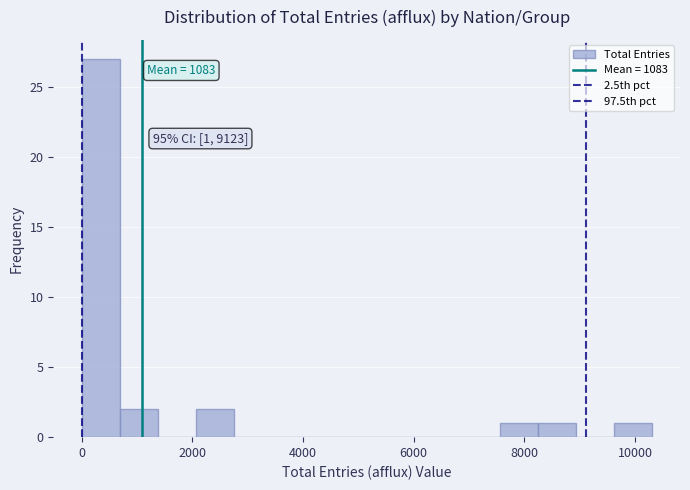

Around what value on the x-axis is the tallest bar? Give the approximate position of its centre, as read against the axis.

400